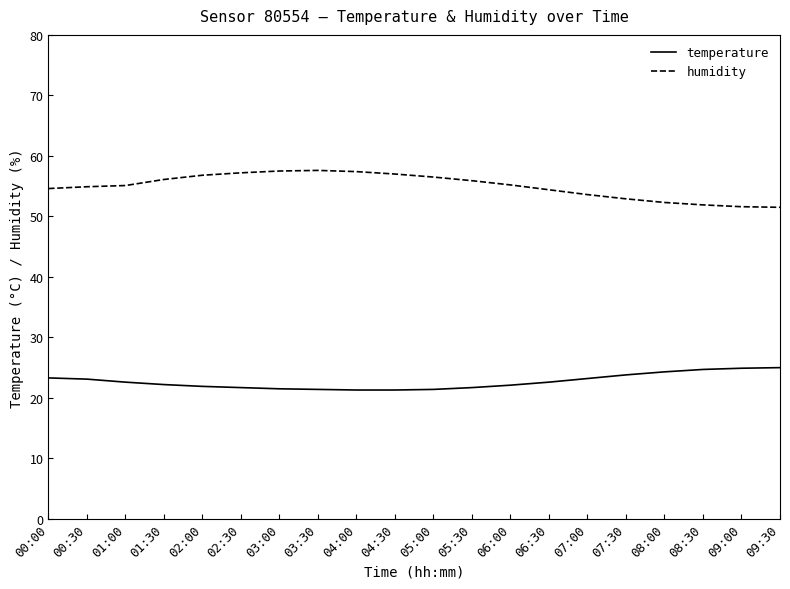

True or false: humidity and temperature cross at least once.

False